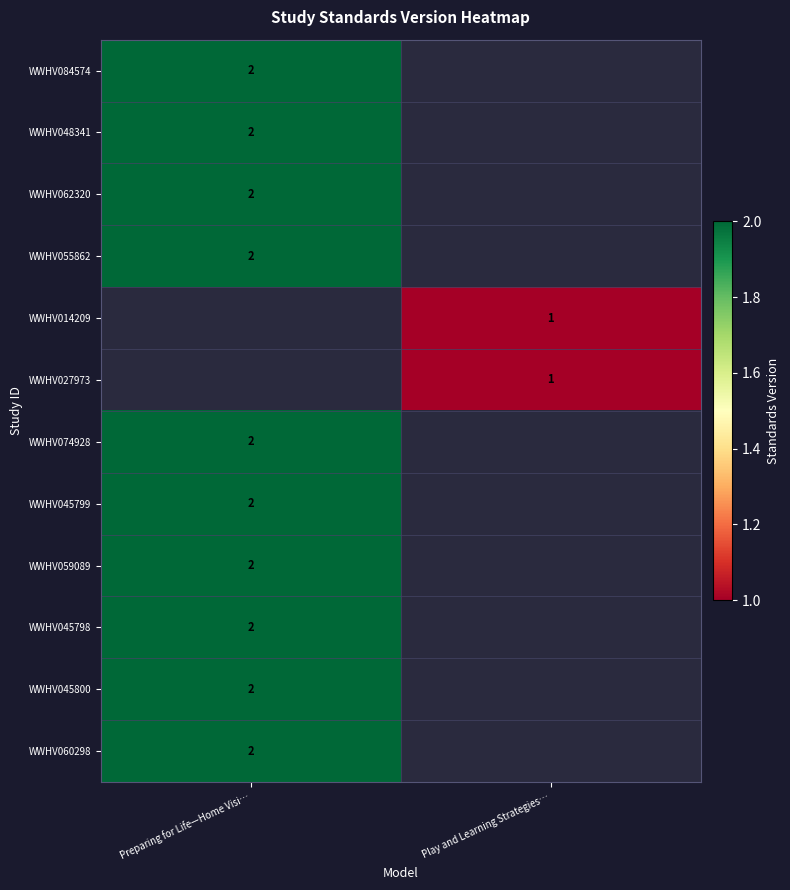

The WWHV045799 series shows 2 at Preparing for Life—Home Visi…. True or false?

True